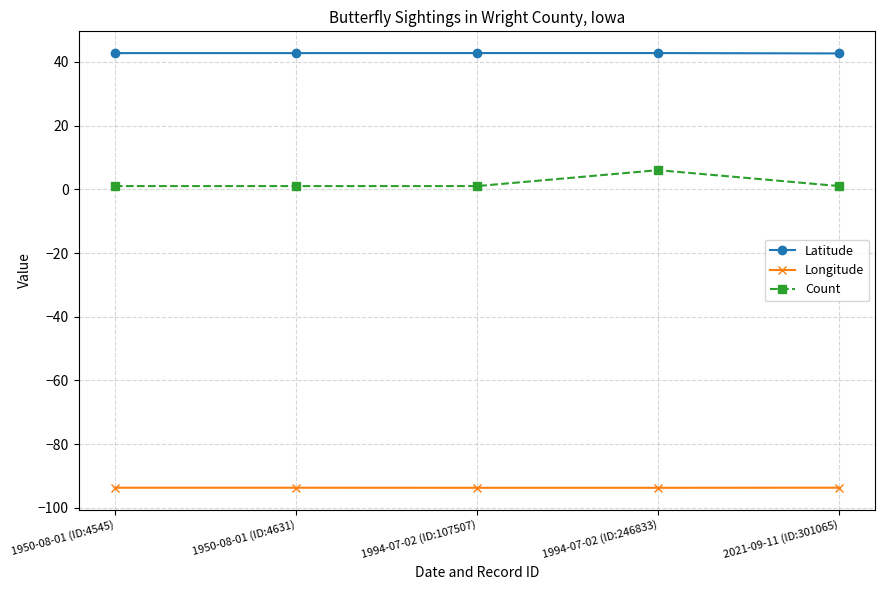

In Count, how many points are higher than both neighbors (excluding endpoints)?

1